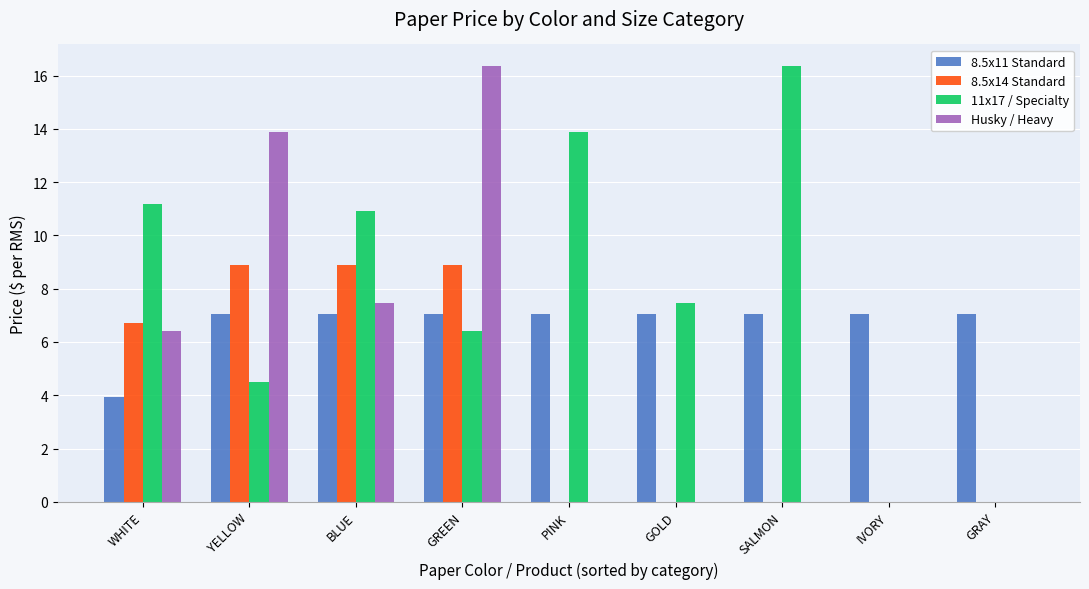

What is the sum of all 11x17 / Specialty values?

70.7